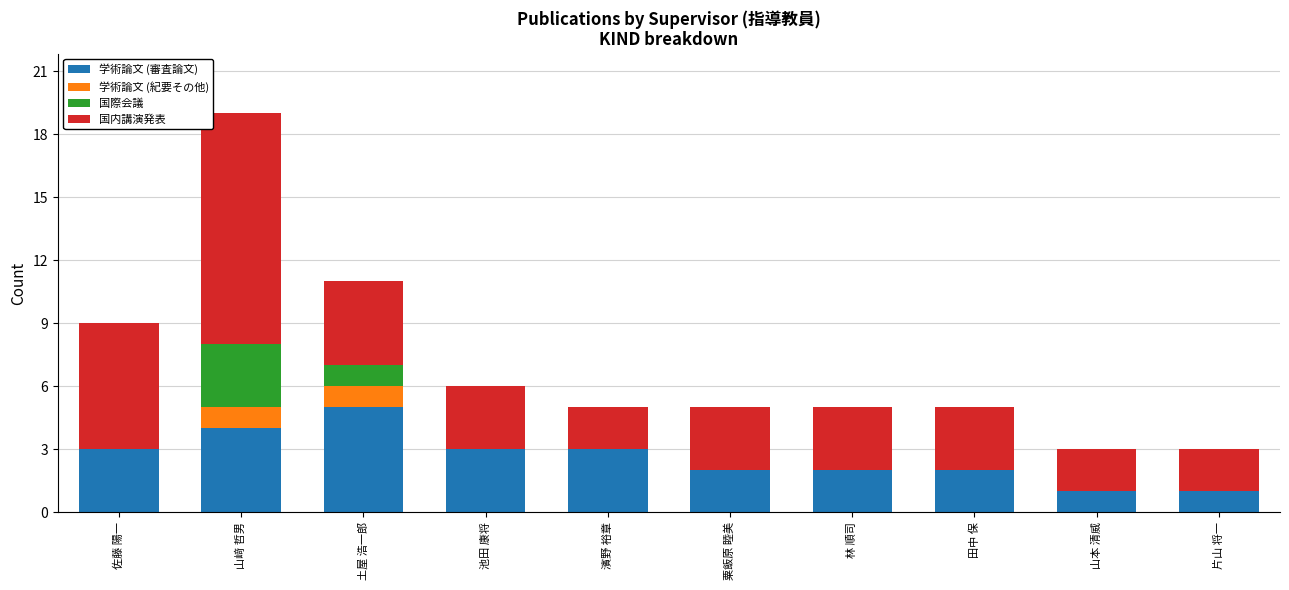

What is the approximate value of 学術論文 (審査論文) at 土屋 浩一郎?

5